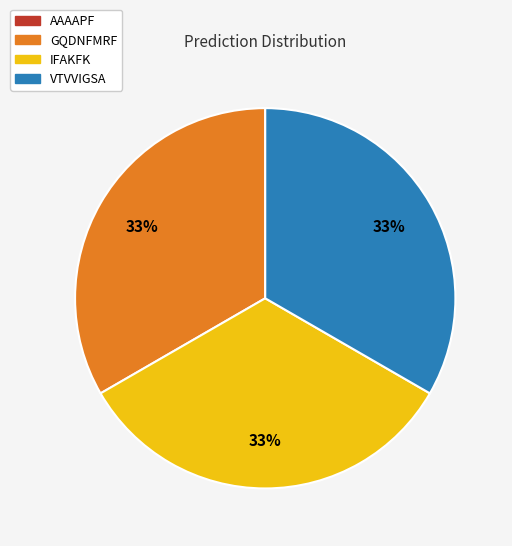

To the nearest percent, what is the average slice percentage?

25%